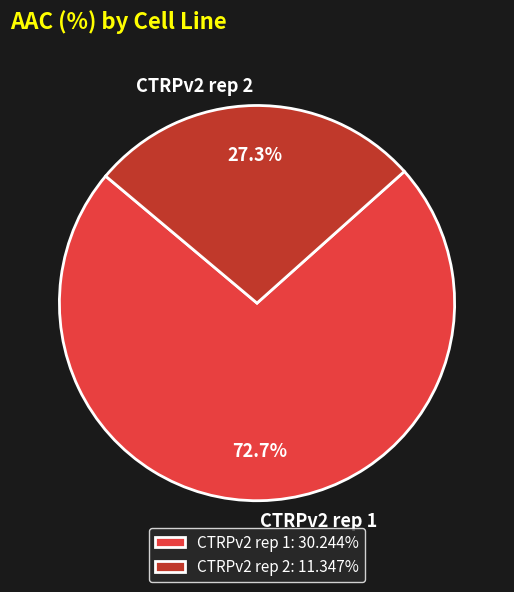

What is the ratio of the value at CTRPv2 rep 1 to the value at CTRPv2 rep 2?

2.7